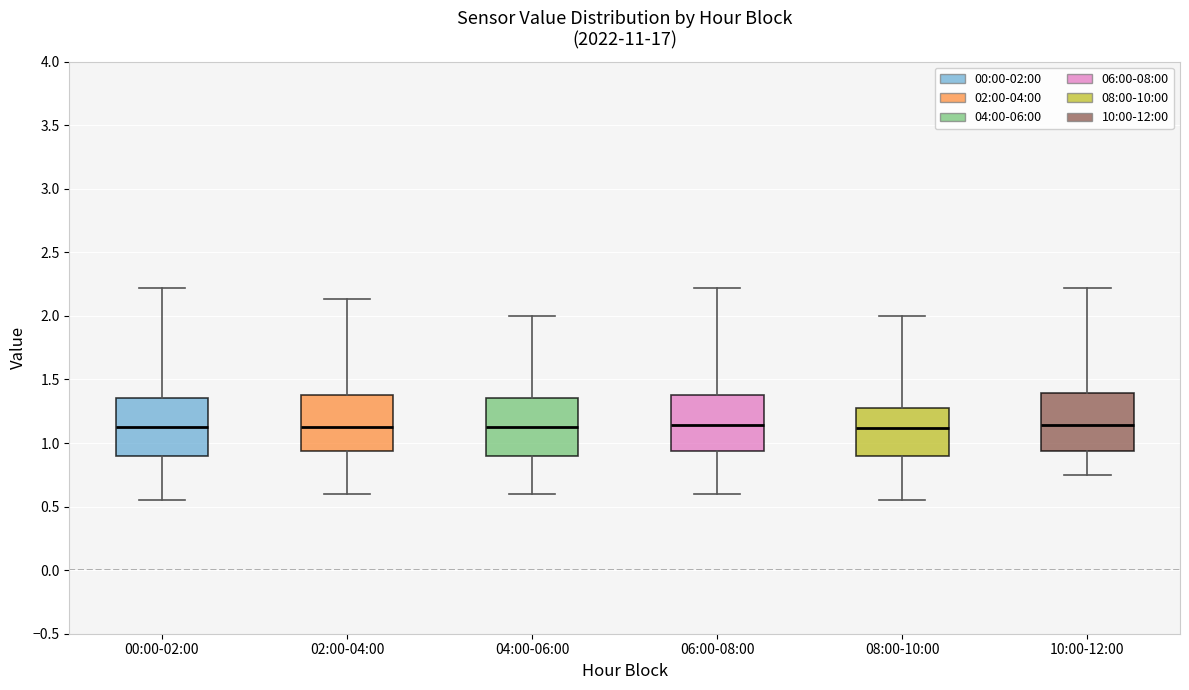

Reading left to right, read every box against the y-axis: the position of its median line, the range the box covers, and the ends of its whiskers. The values are not printed on the chart, so give them approximately, as read against the axis.

00:00-02:00: median 1.15, box 0.90 to 1.35, whiskers 0.55 to 2.20
02:00-04:00: median 1.15, box 0.95 to 1.40, whiskers 0.60 to 2.15
04:00-06:00: median 1.15, box 0.90 to 1.35, whiskers 0.60 to 2.00
06:00-08:00: median 1.15, box 0.95 to 1.40, whiskers 0.60 to 2.20
08:00-10:00: median 1.10, box 0.90 to 1.30, whiskers 0.55 to 2.00
10:00-12:00: median 1.15, box 0.95 to 1.40, whiskers 0.75 to 2.20